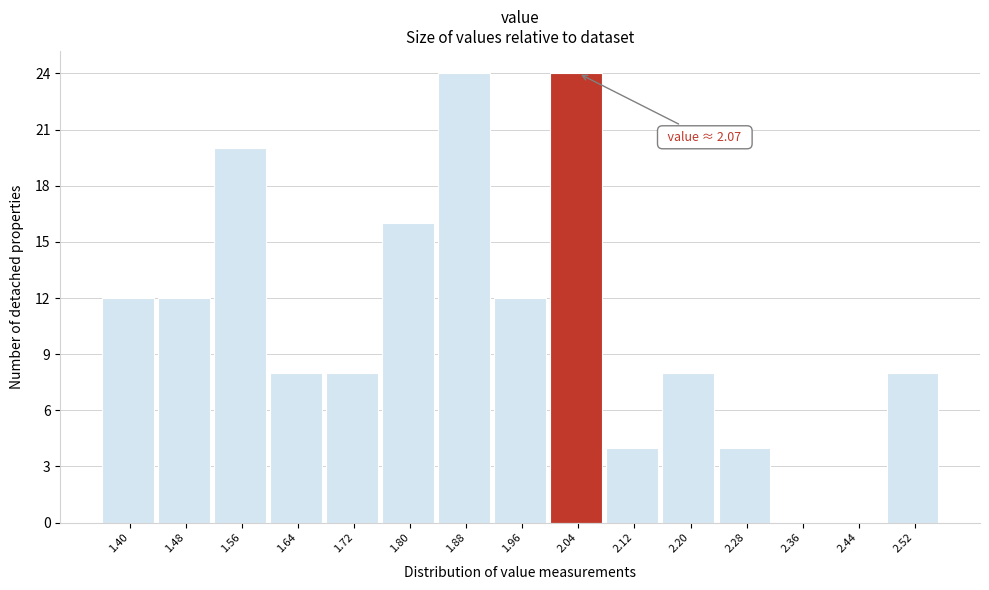

Reading left to right, list all the values displayed in this chart.

1.40=12	1.48=12	1.56=20	1.64=8	1.72=8	1.80=16	1.88=24	1.96=12	2.04=24	2.12=4	2.20=8	2.28=4	2.36=0	2.44=0	2.52=8